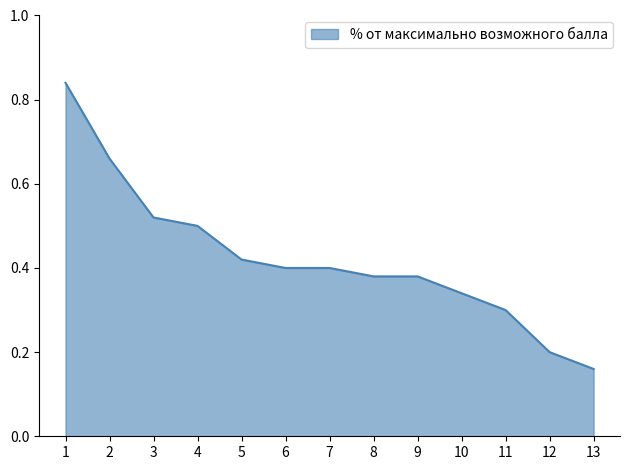

Where is the data nearest to the value 0?

13